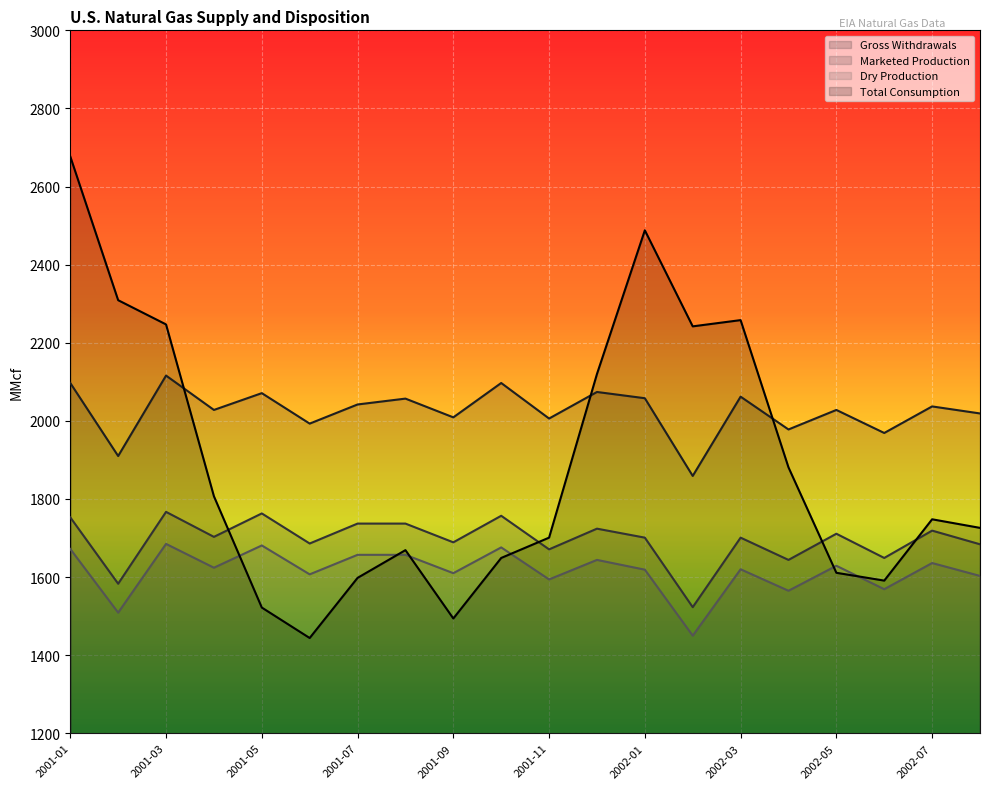

Which series has the largest total across all categories?

Gross Withdrawals